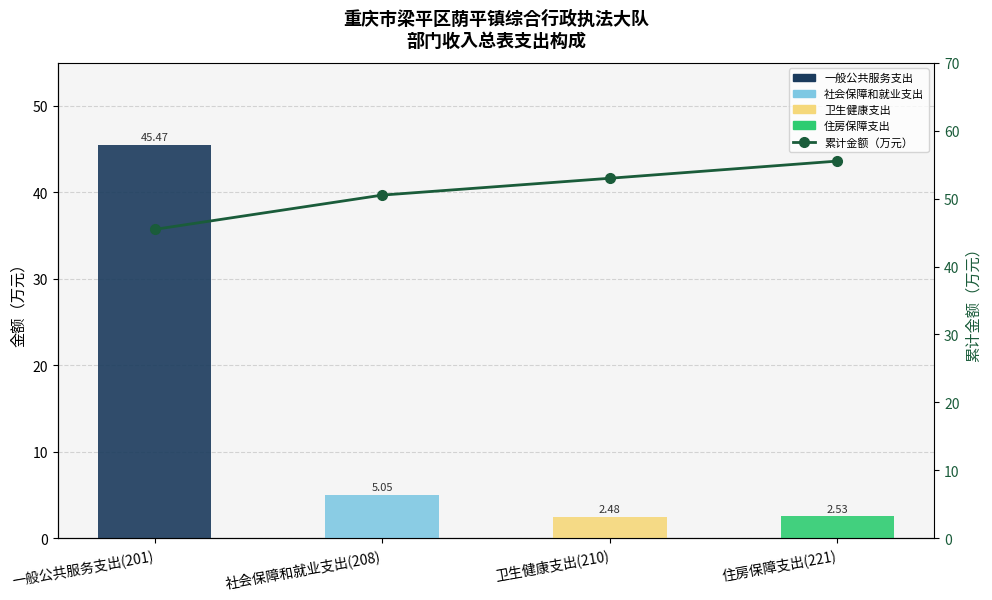

What is the average value of the 住房保障支出 series?

0.6